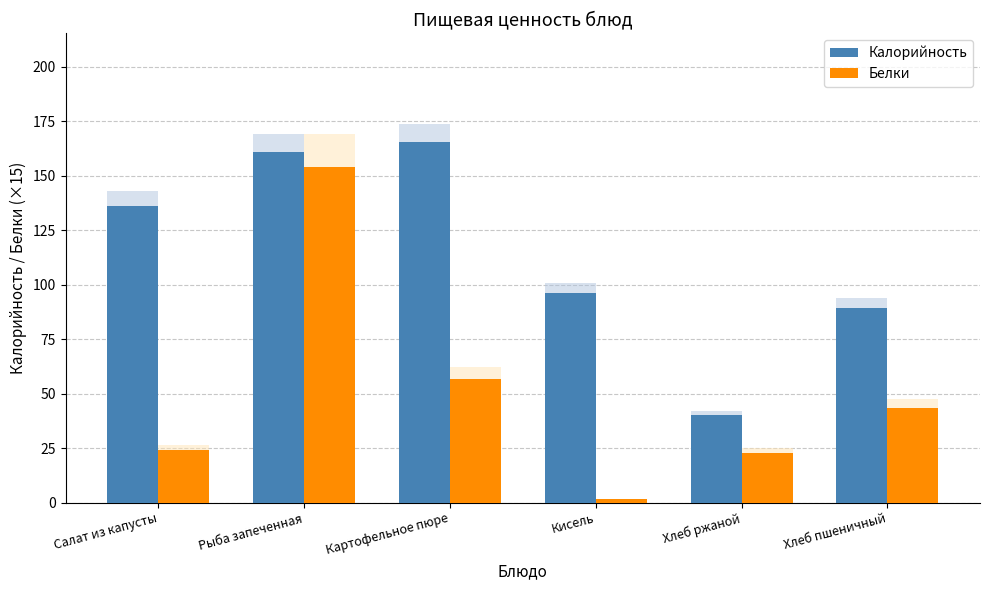

True or false: Калорийность has a value of 40.0 at Хлеб ржаной.

True